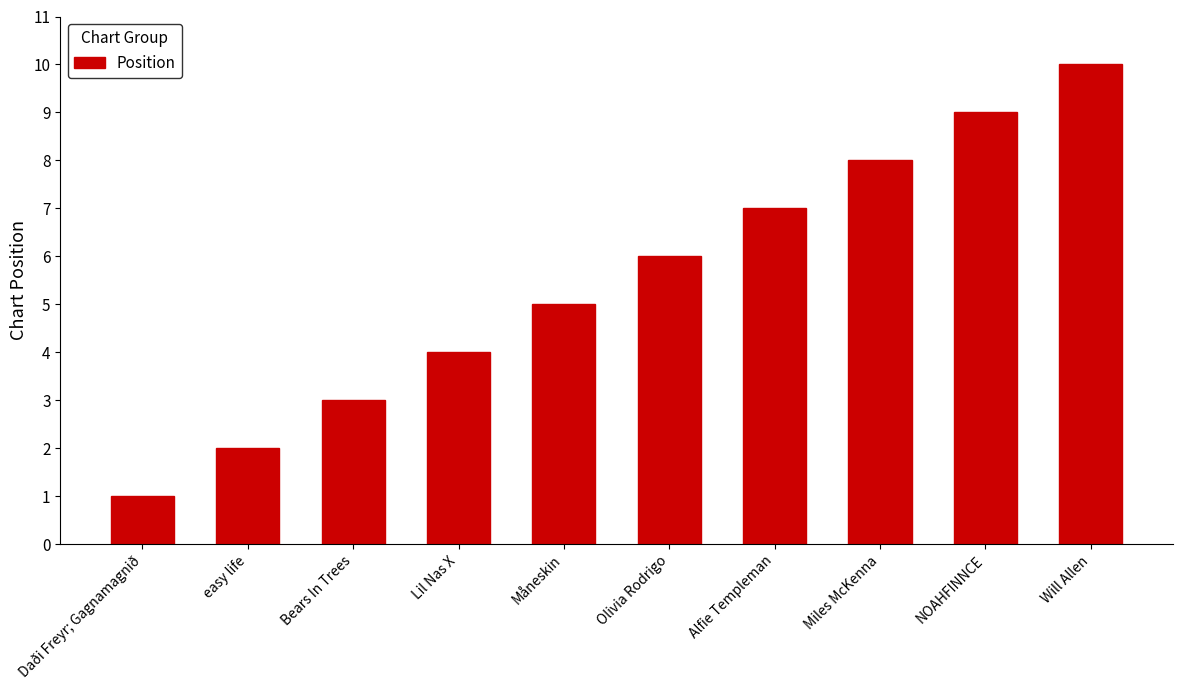

List the labels in order of value, largest first.

Will Allen, NOAHFINNCE, Miles McKenna, Alfie Templeman, Olivia Rodrigo, Måneskin, Lil Nas X, Bears In Trees, easy life, Daði Freyr; Gagnamagnið